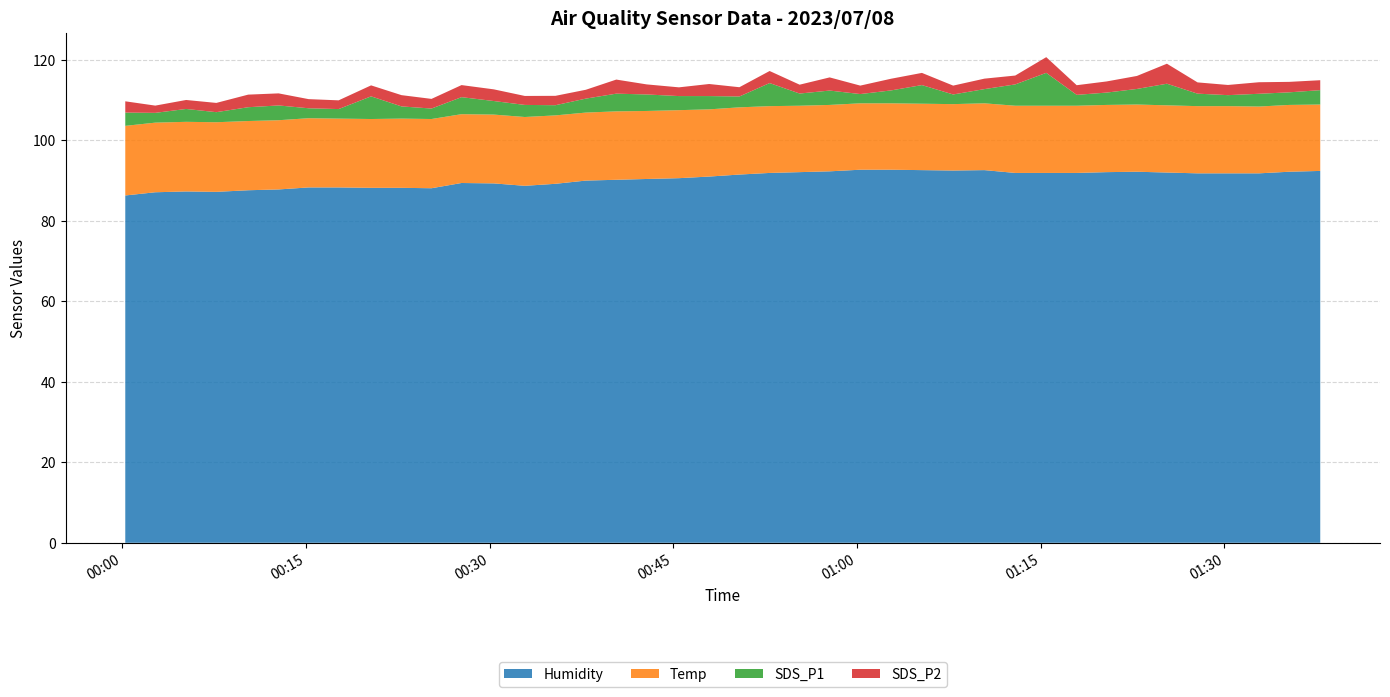

Reading right to left, list all the values displayed in this chart.

Humidity: 92.4	92.2	91.8	91.8	91.8	92.0	92.2	92.1	91.9	91.9	91.9	92.6	92.5	92.6	92.7	92.7	92.3	92.1	91.9	91.5	91.0	90.6	90.4	90.2	90.0	89.2	88.7	89.3	89.4	88.1	88.2	88.2	88.3	88.3	87.8	87.6	87.2	87.3	87.1	86.3
Temp: 16.5	16.6	16.6	16.7	16.7	16.7	16.7	16.7	16.7	16.7	16.7	16.6	16.5	16.5	16.5	16.5	16.5	16.5	16.6	16.7	16.7	16.9	16.9	17.0	16.9	17.0	17.1	17.1	17.1	17.2	17.2	17.1	17.1	17.2	17.2	17.2	17.3	17.3	17.3	17.3
SDS_P1: 3.6	3.1	3.2	2.7	3.1	5.4	3.9	3.1	2.7	8.2	5.3	3.5	2.4	4.6	3.2	2.3	3.6	3.0	5.7	2.7	3.3	3.5	4.1	4.4	3.5	2.5	3.0	3.4	4.2	2.6	3.0	5.6	2.4	2.5	3.7	3.4	2.5	3.2	2.4	3.3
SDS_P2: 2.5	2.6	2.9	2.5	2.8	5.0	3.2	2.8	2.4	3.9	2.2	2.6	2.2	3.0	2.9	2.1	3.3	2.2	3.0	2.3	3.0	2.2	2.5	3.5	2.2	2.3	2.2	2.9	3.0	2.4	2.8	2.7	2.2	2.3	3.0	3.1	2.3	2.2	1.8	2.8